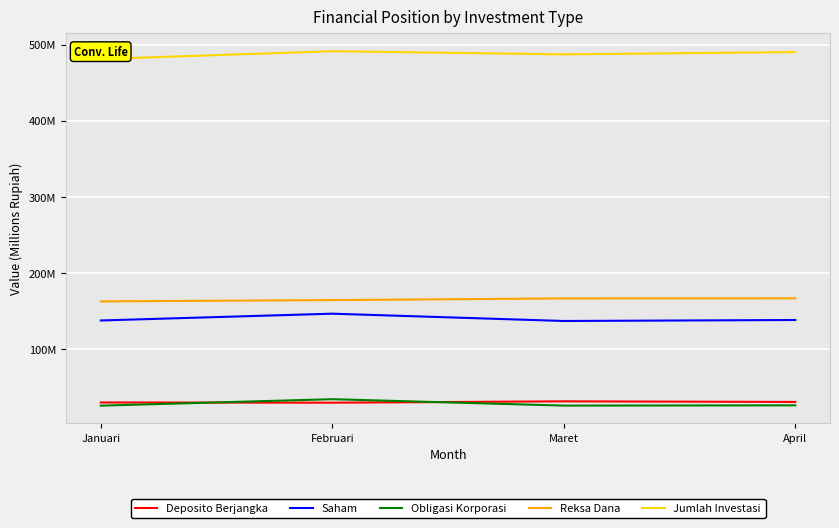

Is this an area chart (filled region under the line)?

No